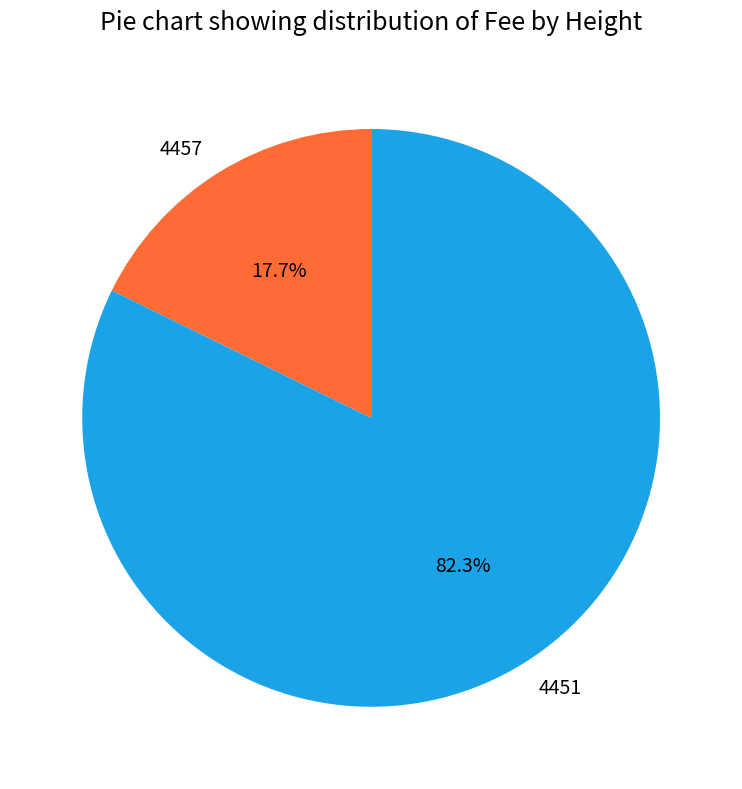

To the nearest percent, what portion does 4451 represent?

82%